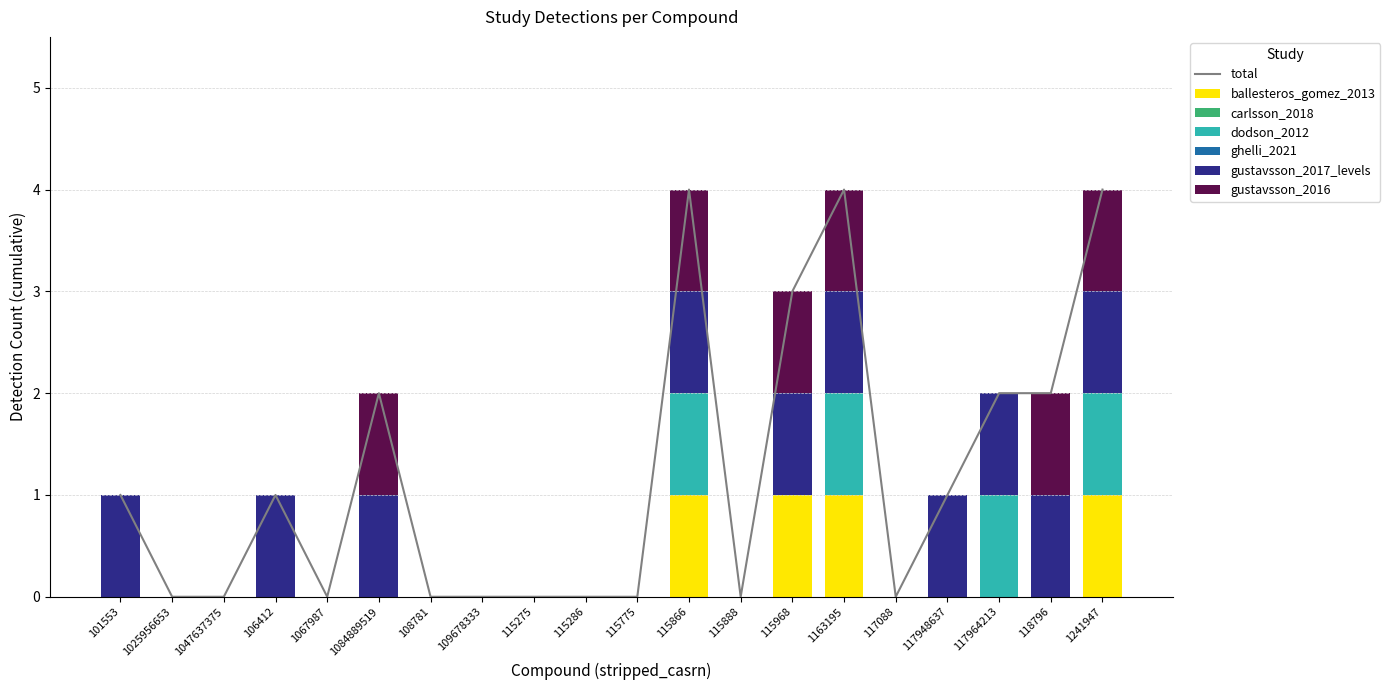

Between 115866 and 1084889519, which is larger?

115866